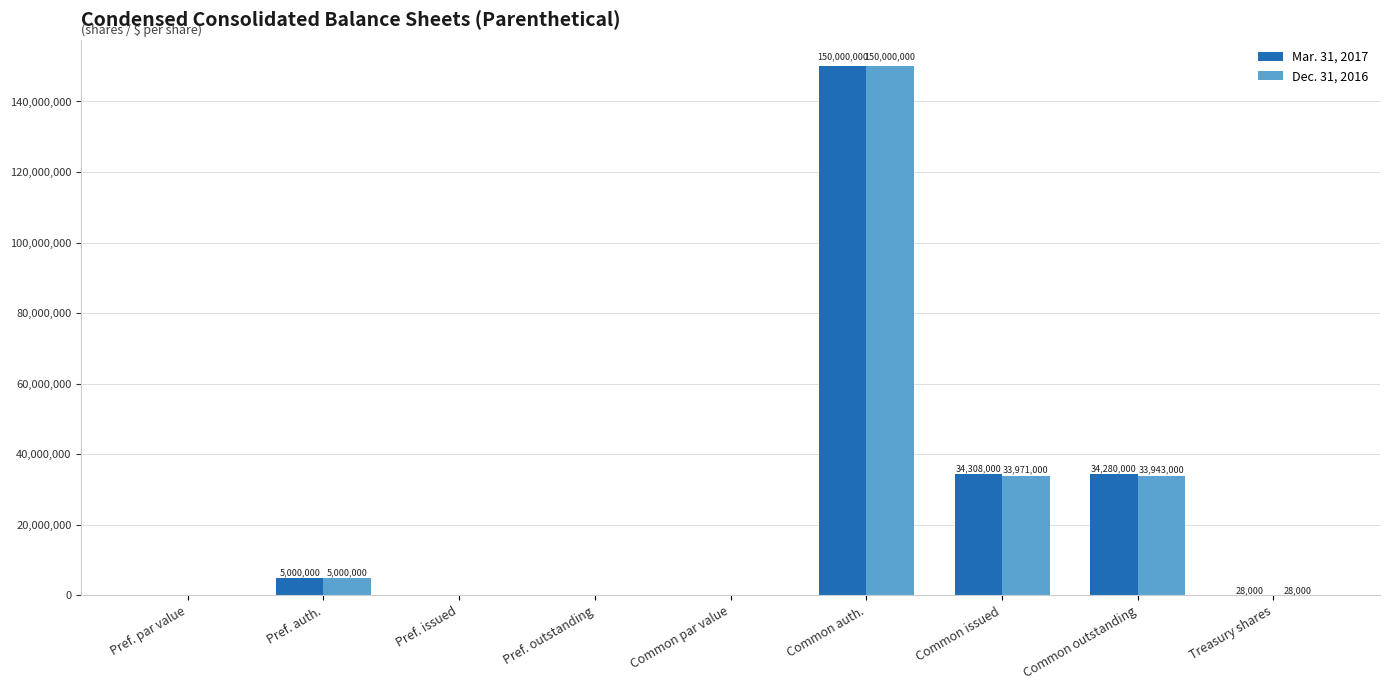

At which label is Mar. 31, 2017 closest to 75000000?

Common issued